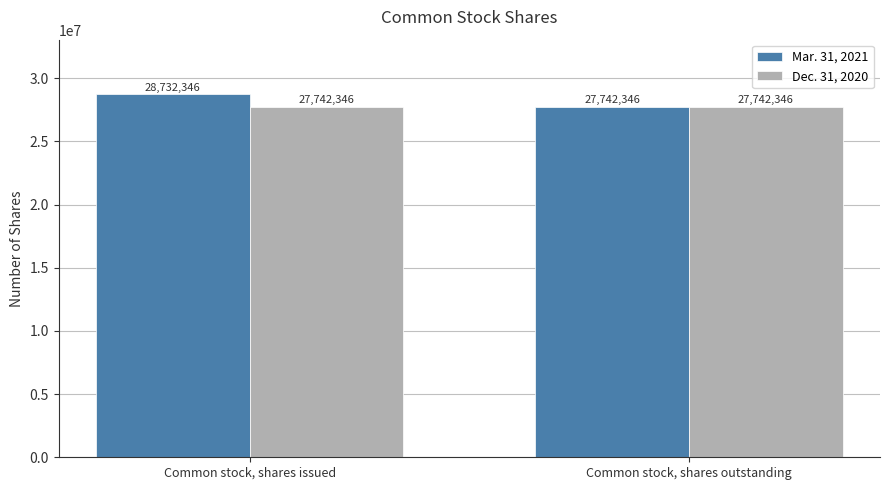

Count the Mar. 31, 2021 values in the range 27742346 to 28732346.

2